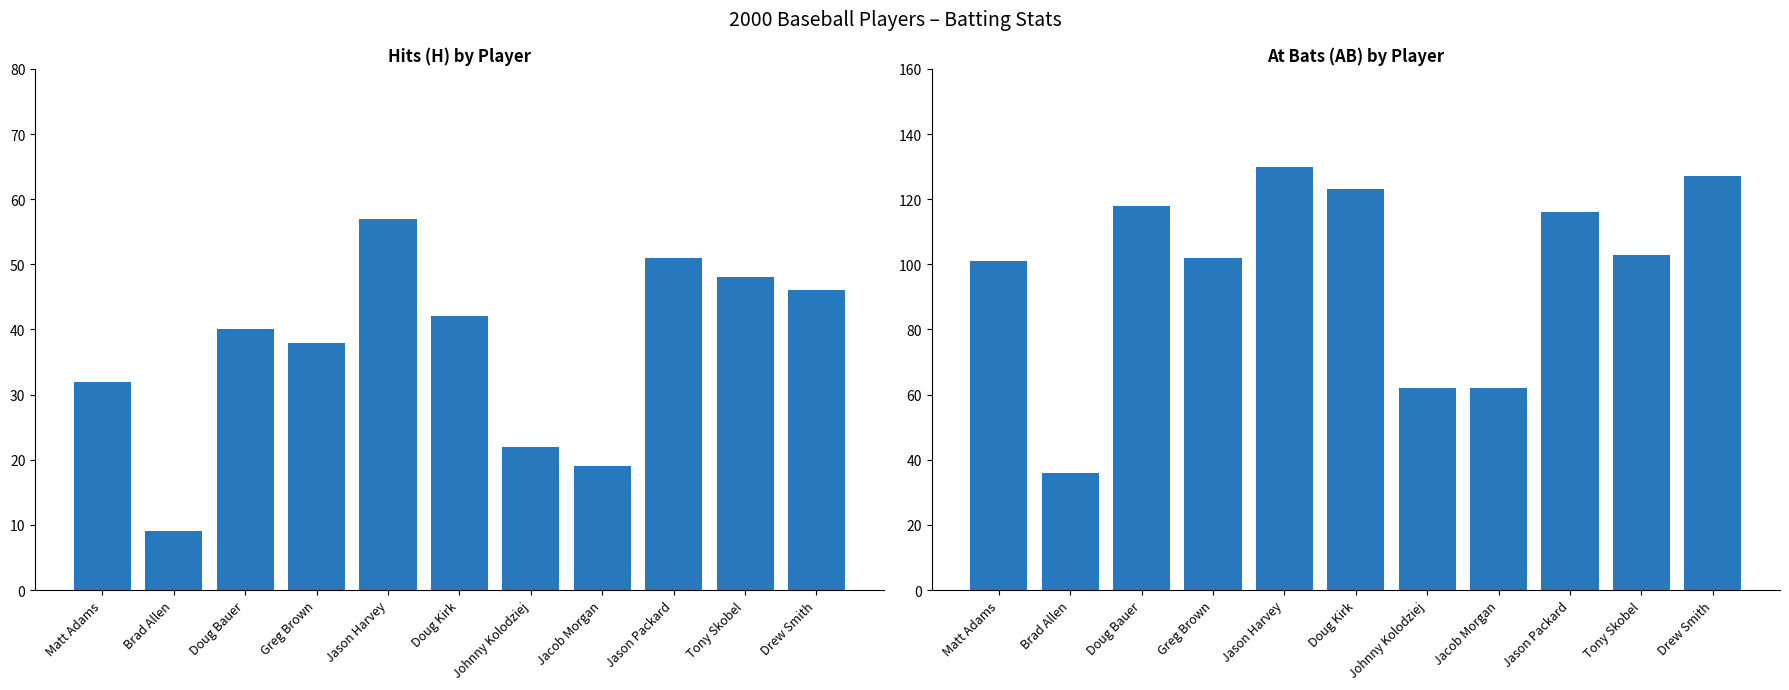

What are all the series names shown in the legend?

H, AB